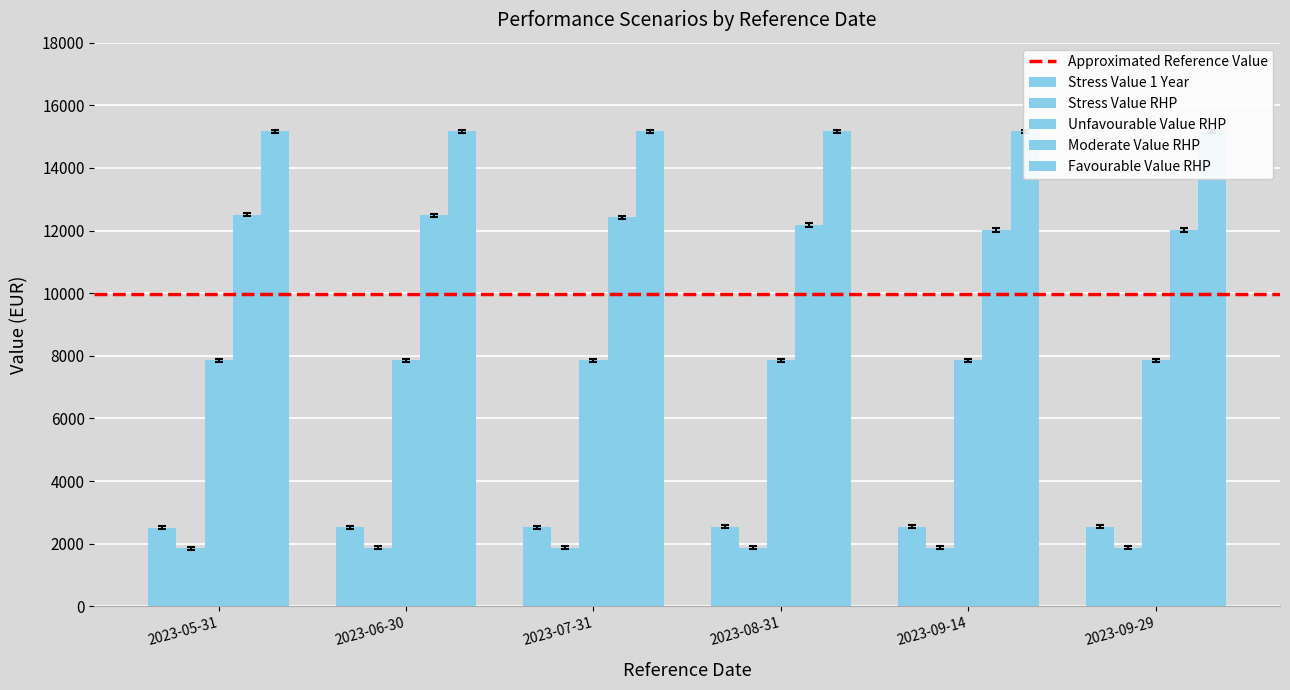

At which label does Moderate Value RHP first exceed 12380?

2023-05-31